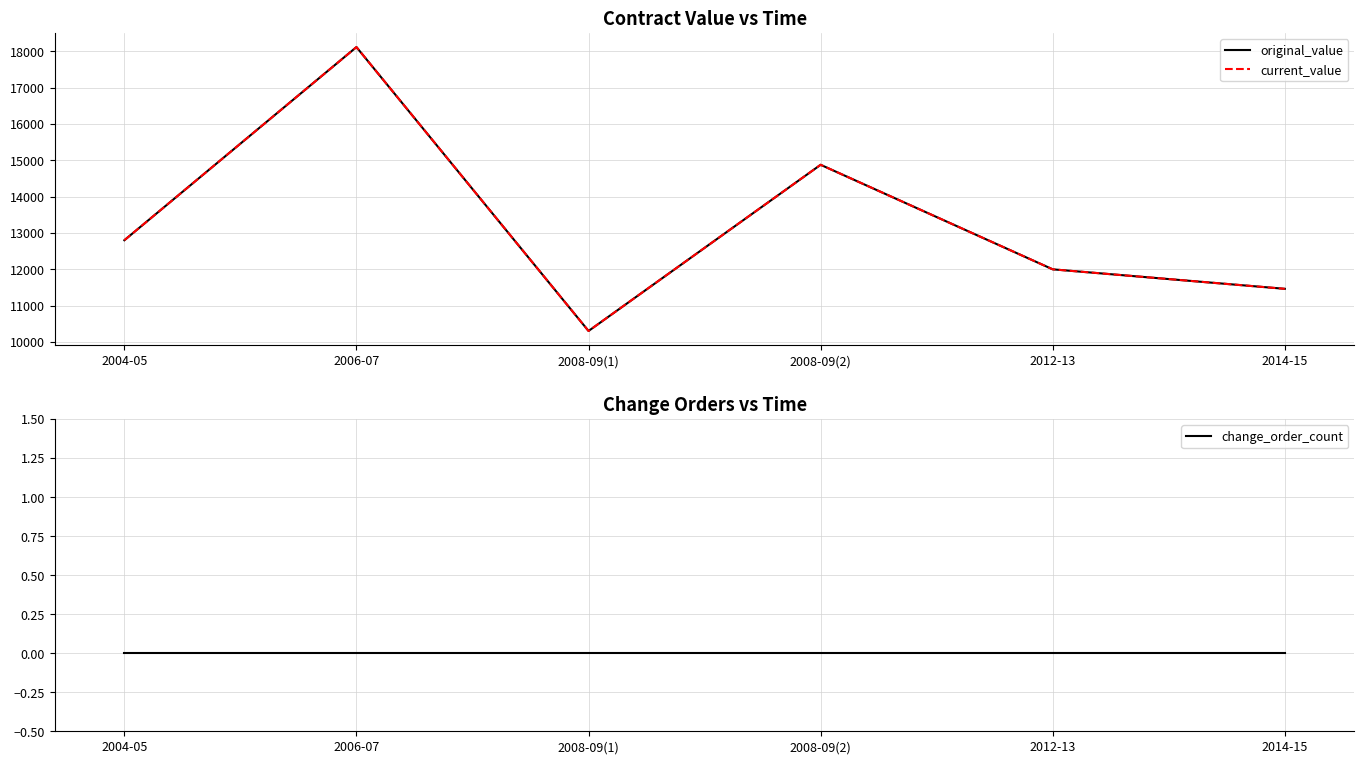

True or false: original_value and change_order_count intersect in this chart.

False